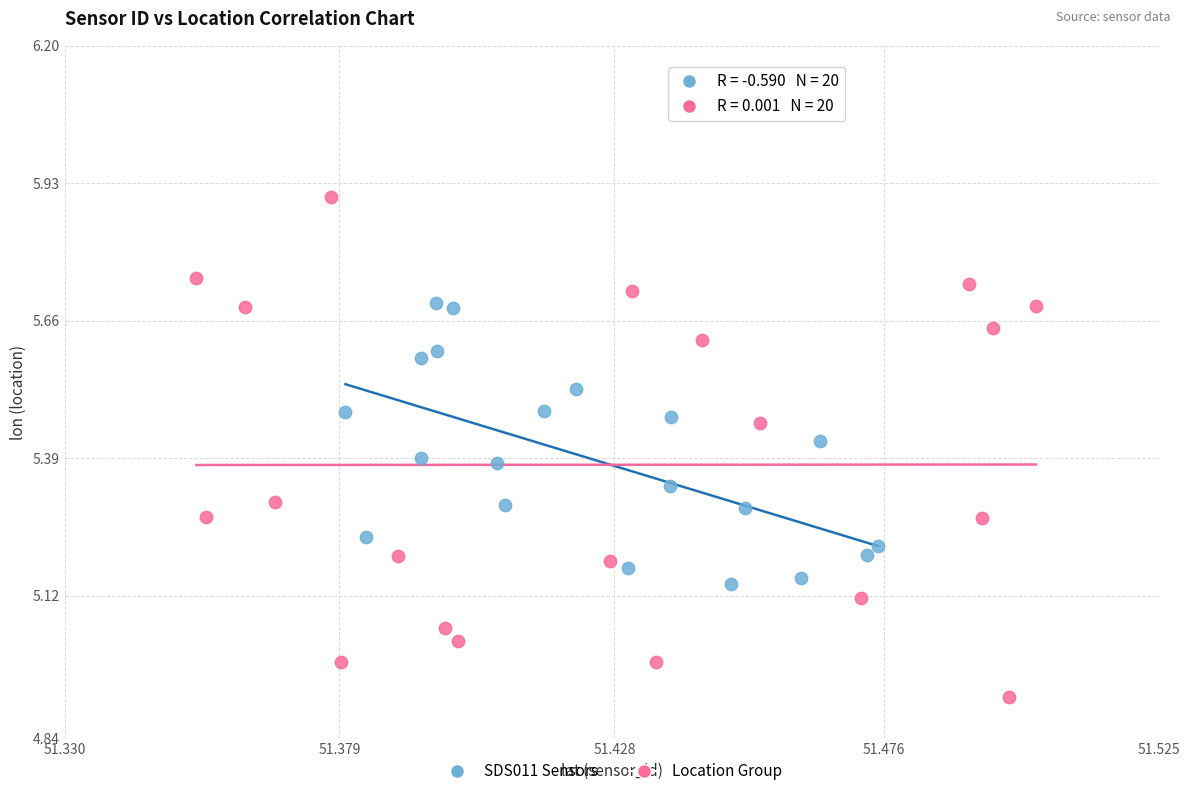

Which series has the widest spread of Y values?

Location Group